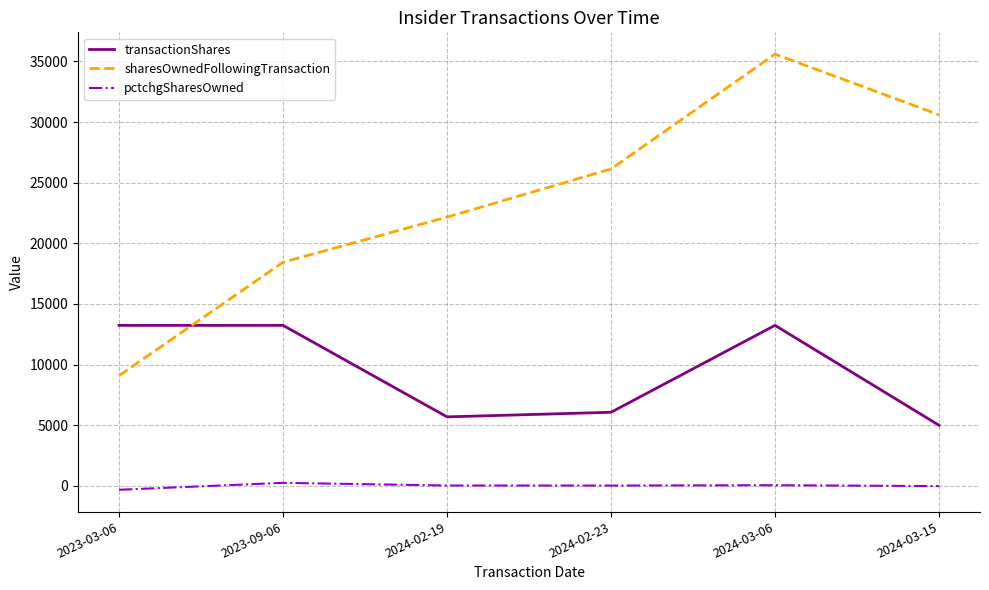

Which series changed the most between 2023-03-06 and 2024-02-19?

sharesOwnedFollowingTransaction